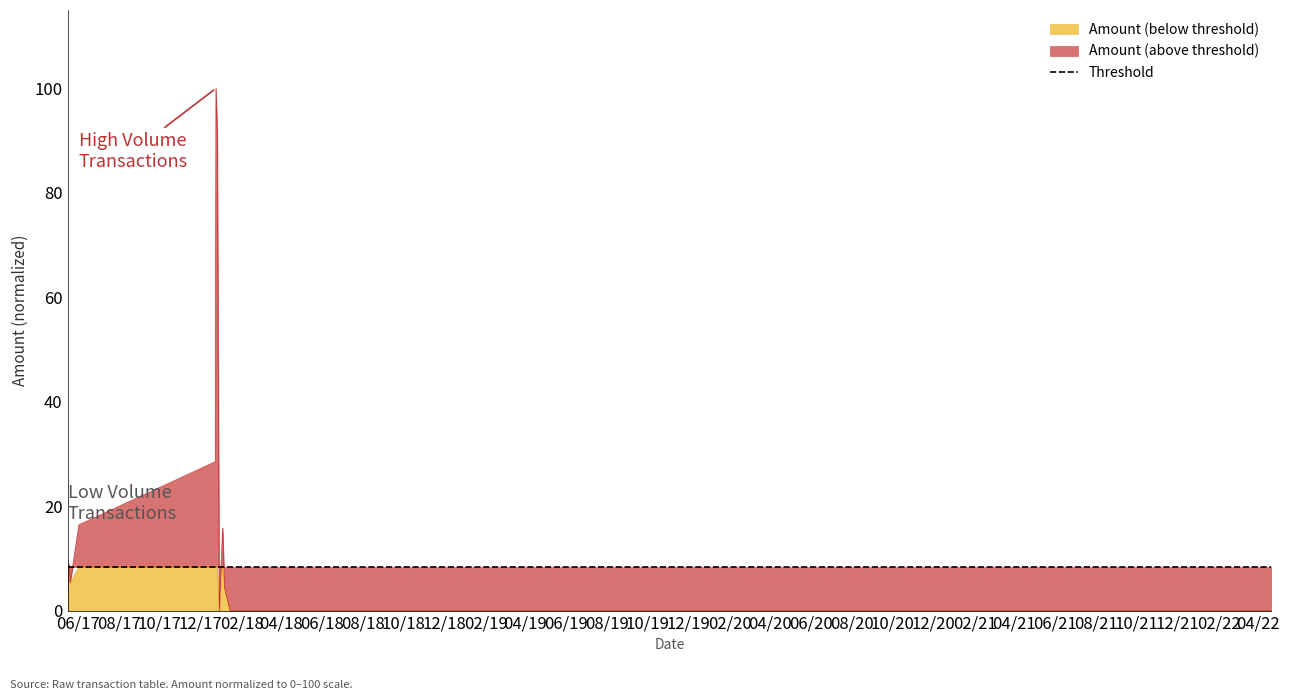

Reading left to right, extract all data points from this chart.

2017-05-16=1.3	2017-05-18=9.0	2017-05-20=5.3	2017-06-02=16.4	2017-12-23=28.5	2017-12-24=100.0	2017-12-26=91.7	2017-12-29=0.0	2018-01-03=15.8	2018-01-06=4.3	2018-01-14=0.0	2022-04-21=0.0